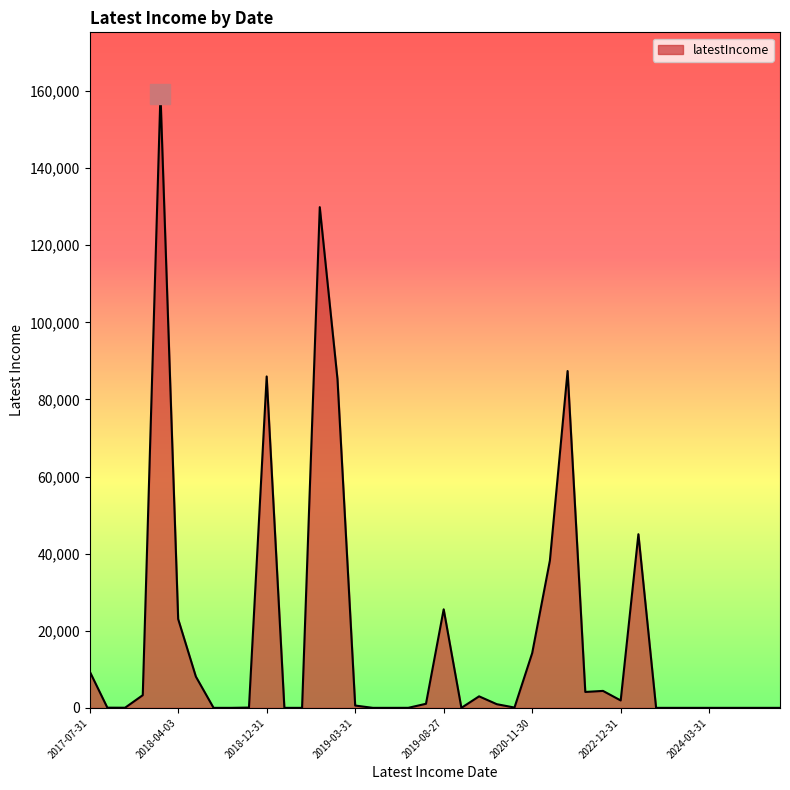

What is the difference between the maximum and minimum values?

159314